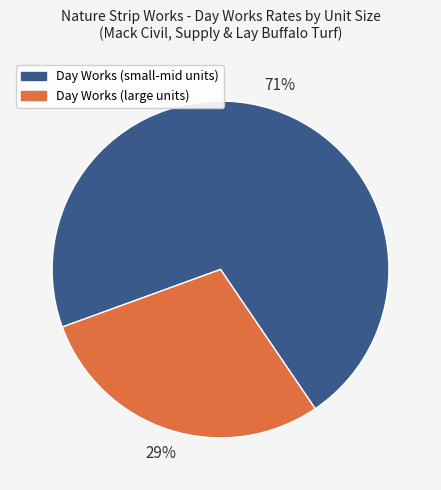

To the nearest percent, what is the combined percentage of Day Works (small-mid units) and Day Works (large units)?

100%